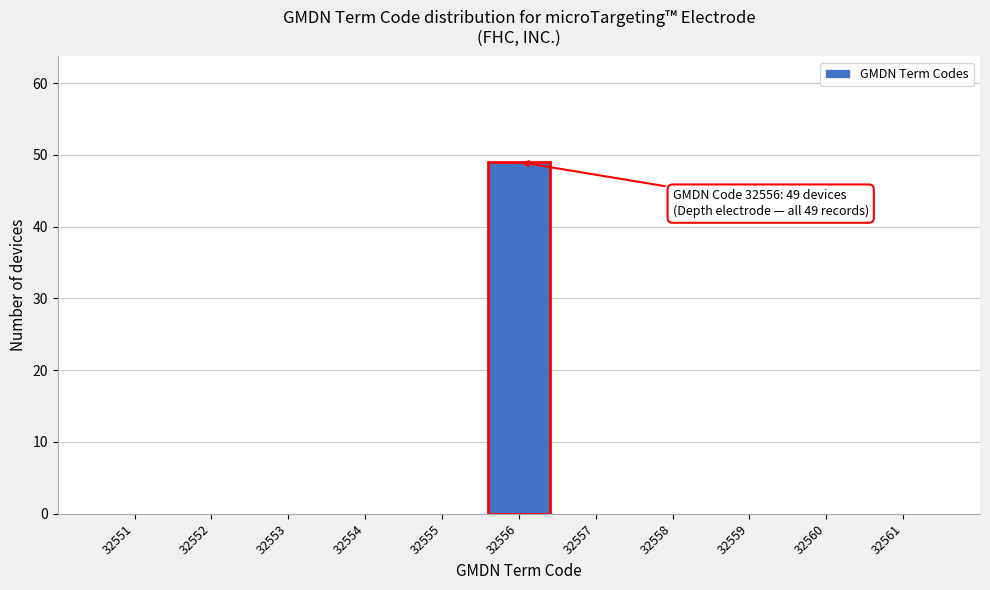

Over which range of the x-axis is the bar tallest?

32555.5 to 32556.5